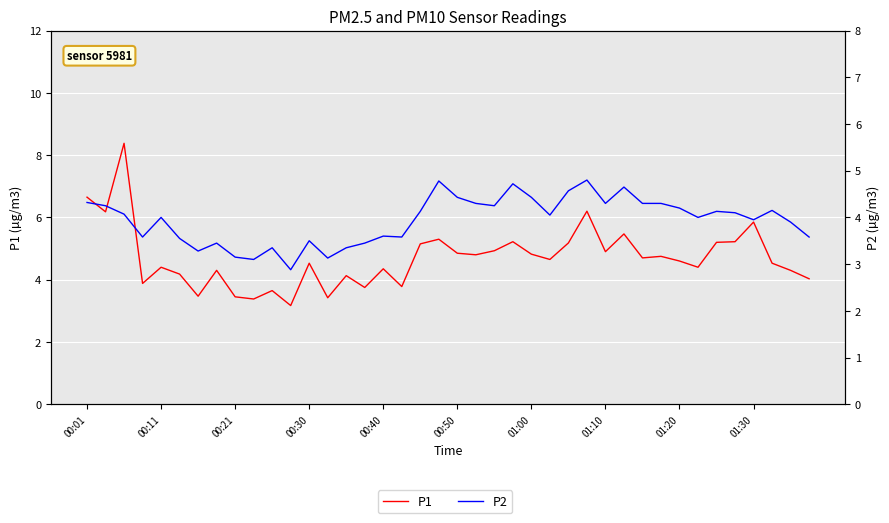

What position from the left is 00:50?

21